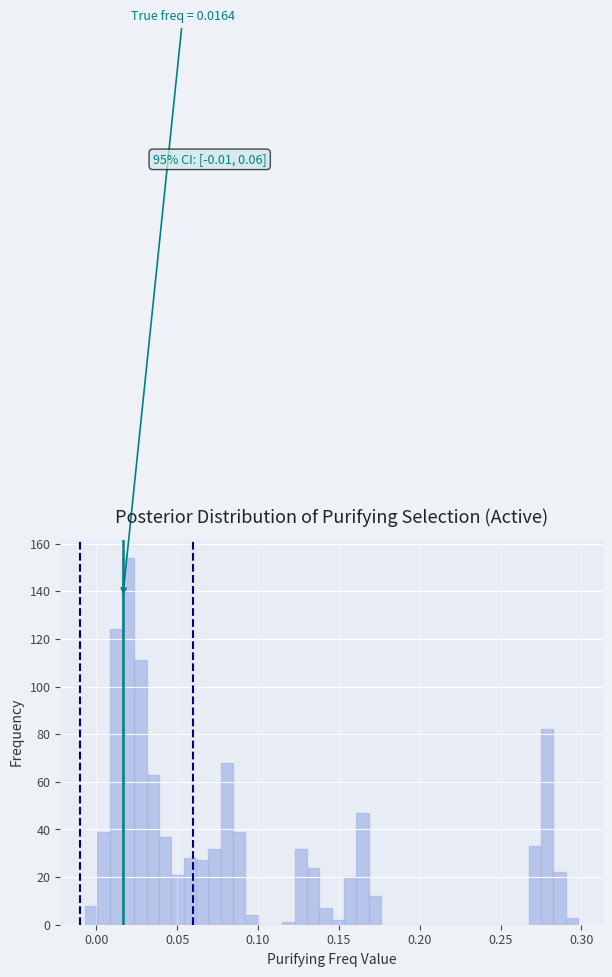

Read against the x-axis, roughly where is the centre of the tallest bar?

0.020